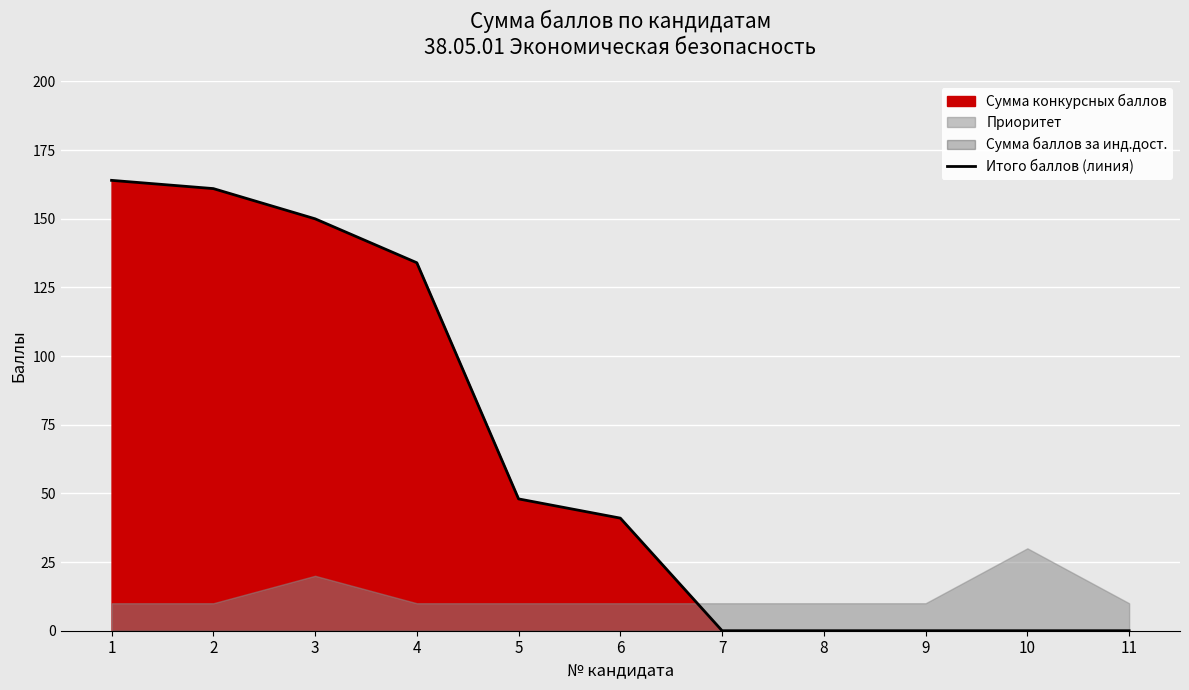

How many data points are above 41?

5